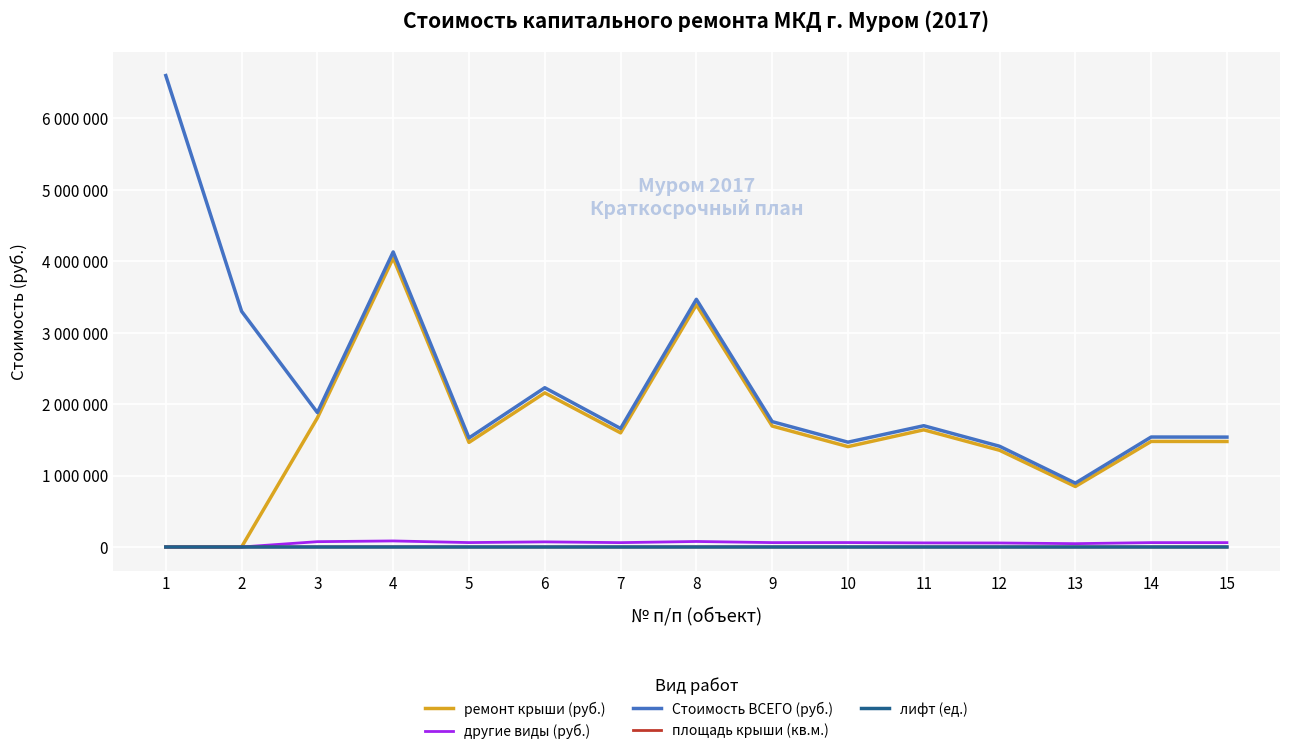

Does the chart have visible grid lines?

Yes